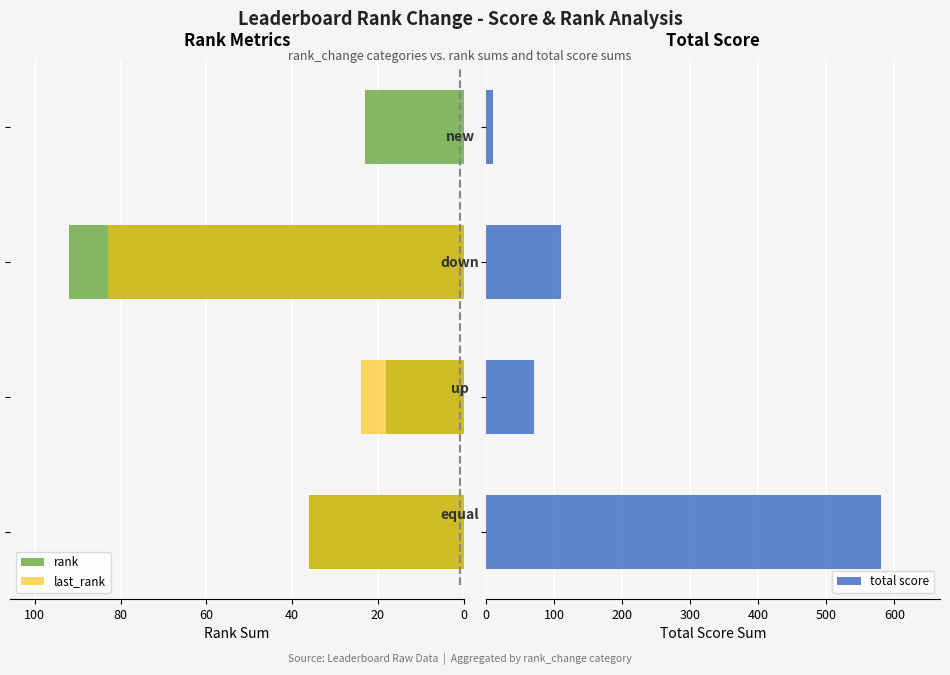

How many series are shown in this chart?

3